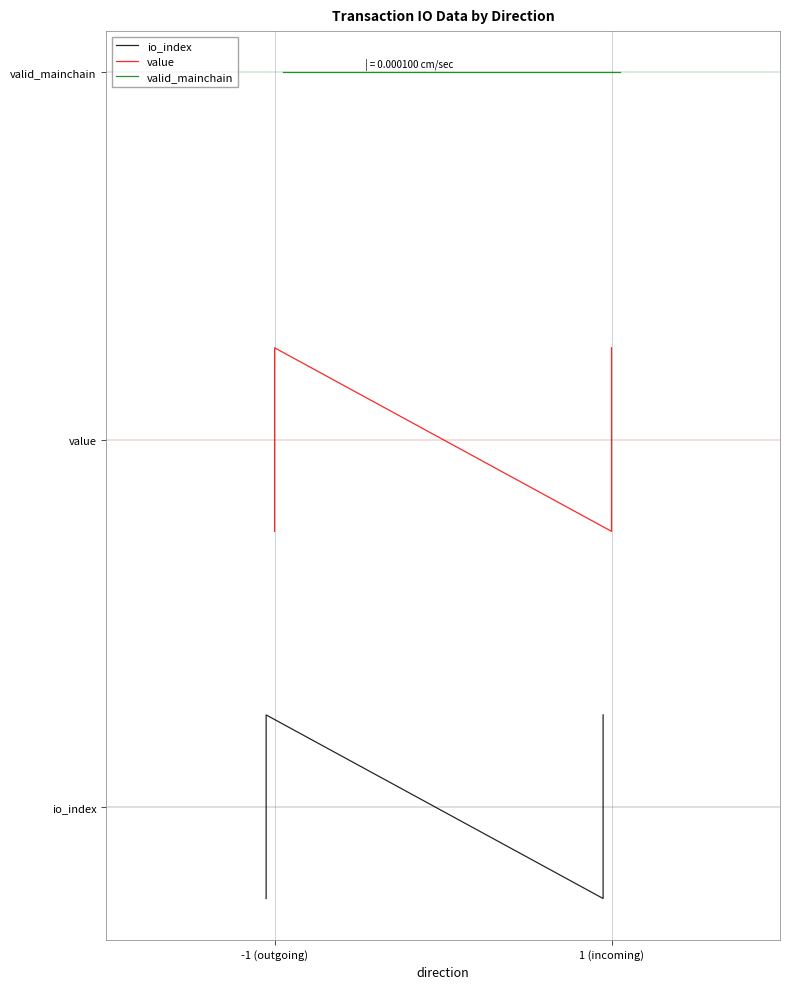

What is the difference between the maximum and minimum values in the value series?

0.6